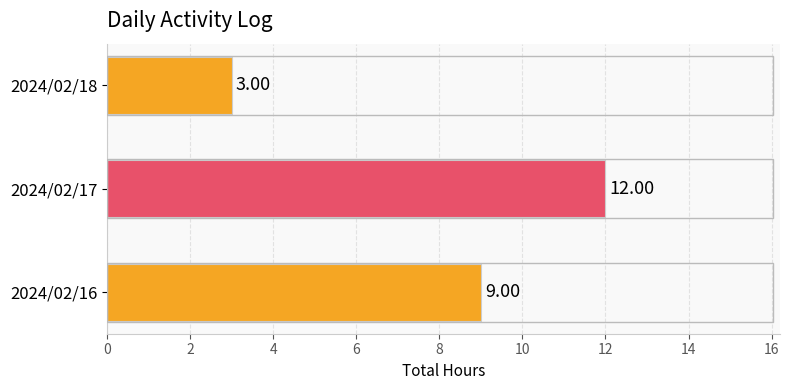

List the labels in order of value, largest first.

2024/02/17, 2024/02/16, 2024/02/18